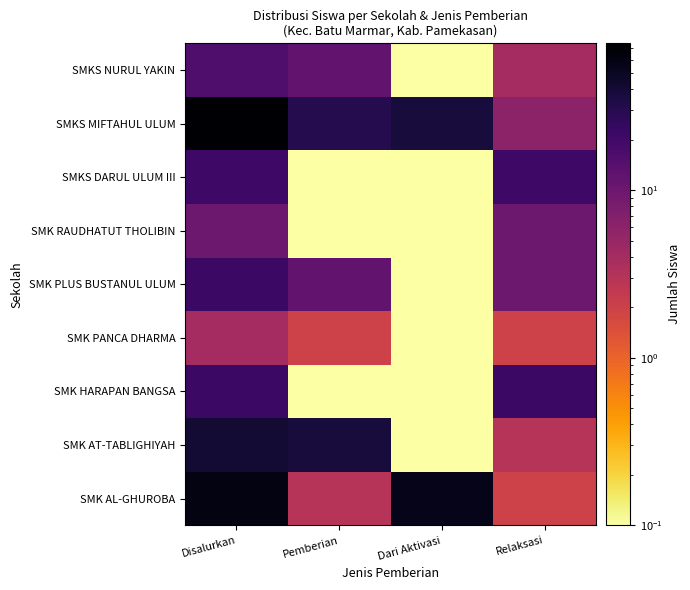

At Disalurkan, list the series in order from largest to smallest.

SMKS MIFTAHUL ULUM, SMK AL-GHUROBA, SMK AT-TABLIGHIYAH, SMK HARAPAN BANGSA, SMK PLUS BUSTANUL ULUM, SMKS DARUL ULUM III, SMKS NURUL YAKIN, SMK RAUDHATUT THOLIBIN, SMK PANCA DHARMA